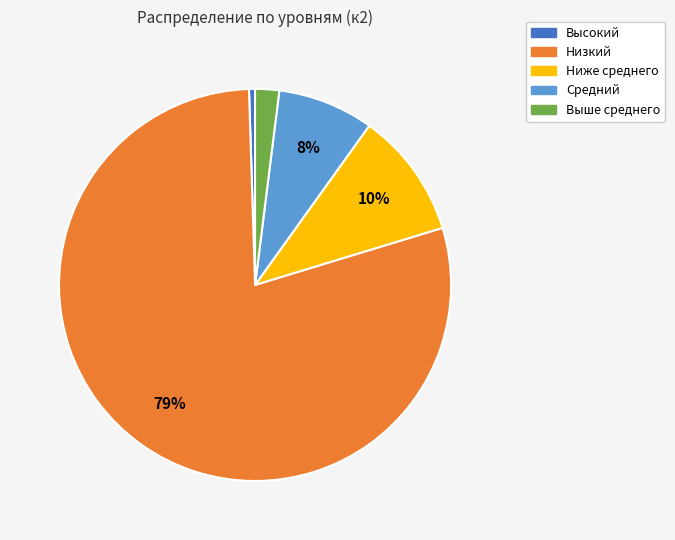

Between Средний and Ниже среднего, which is larger?

Ниже среднего